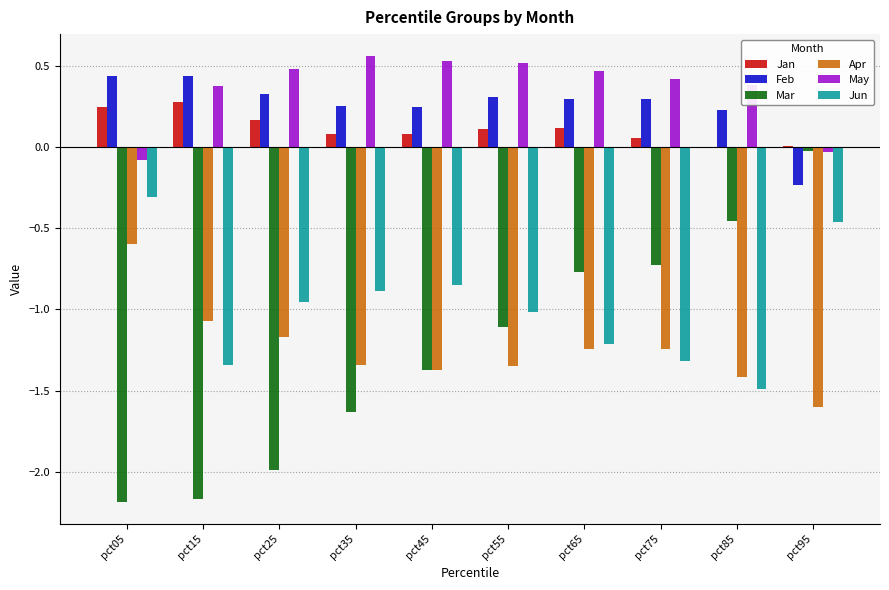

At which label does May reach its peak?

pct35